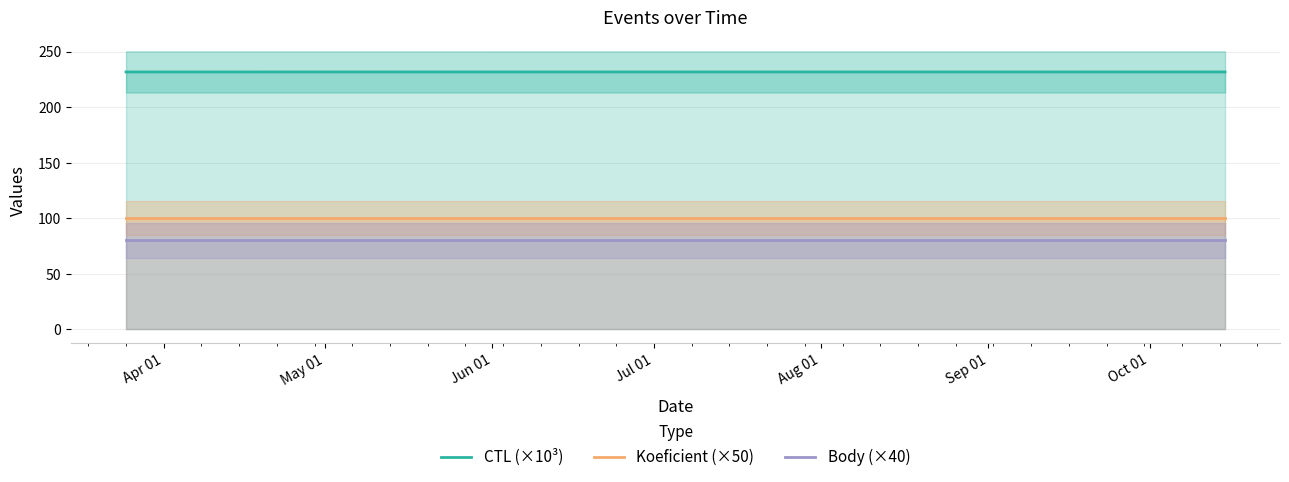

What is the lowest value of the Body (×40) series?

80.0